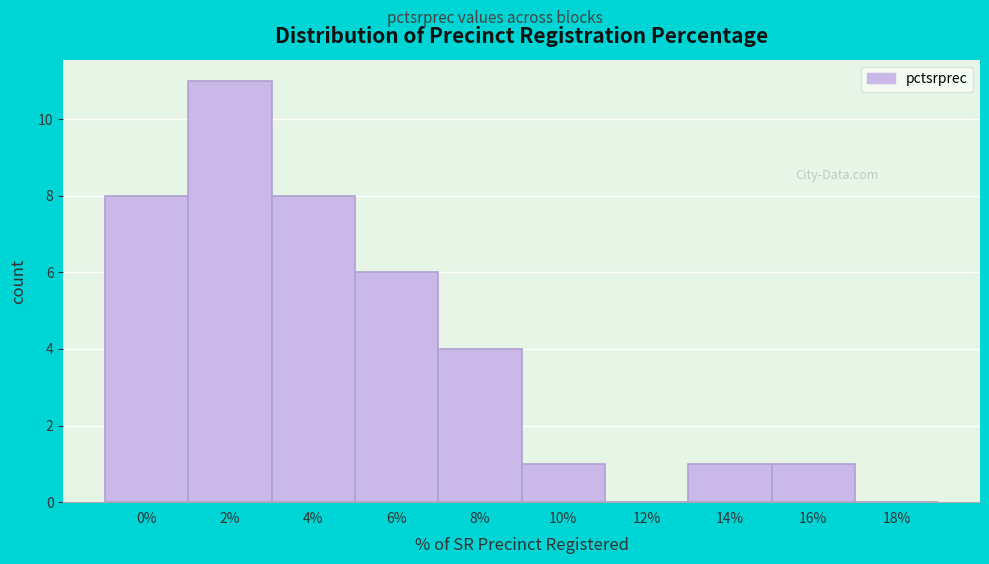

Reading left to right, extract all data points from this chart.

0%=8	2%=11	4%=8	6%=6	8%=4	10%=1	12%=0	14%=1	16%=1	18%=0